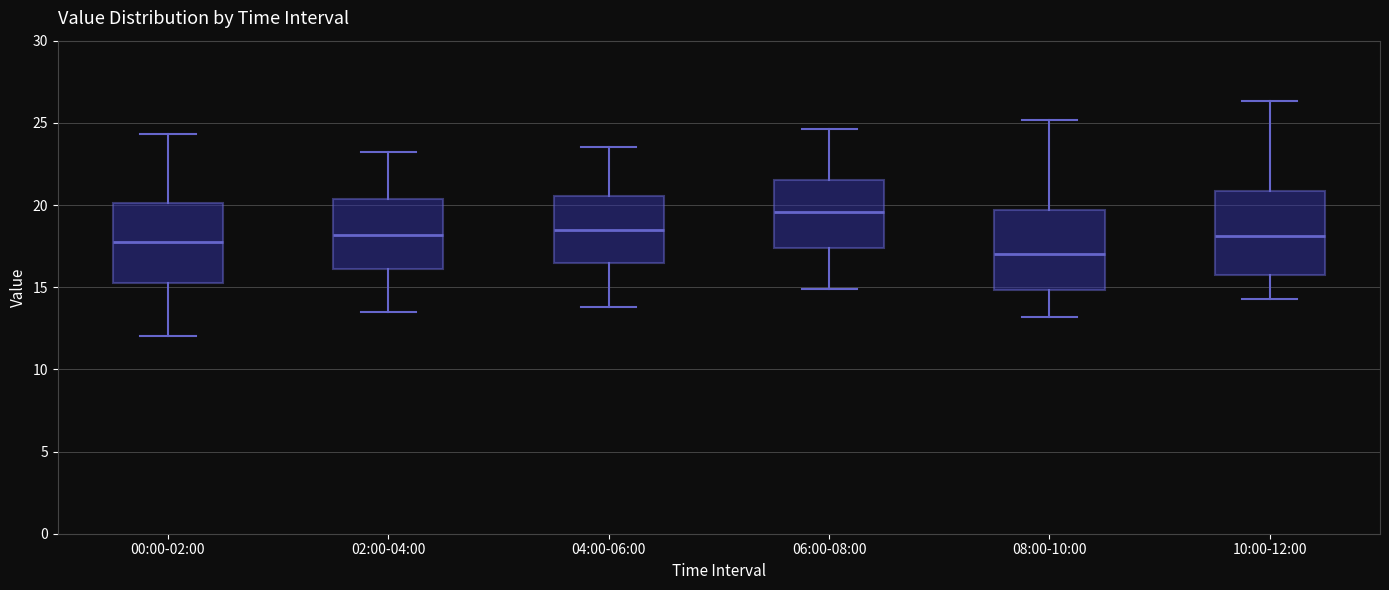

Reading left to right, transcribe this box plot: for each box, give where its median line is, the range the box spans, and where its two whiskers end, as read against the y-axis. The values are not printed on the chart, so give them approximately, as read against the axis.

00:00-02:00: median 18.0, box 15.0 to 20.0, whiskers 12.0 to 24.5
02:00-04:00: median 18.0, box 16.0 to 20.5, whiskers 13.5 to 23.0
04:00-06:00: median 18.5, box 16.5 to 20.5, whiskers 14.0 to 23.5
06:00-08:00: median 19.5, box 17.5 to 21.5, whiskers 15.0 to 24.5
08:00-10:00: median 17.0, box 15.0 to 19.5, whiskers 13.0 to 25.0
10:00-12:00: median 18.0, box 16.0 to 21.0, whiskers 14.5 to 26.5